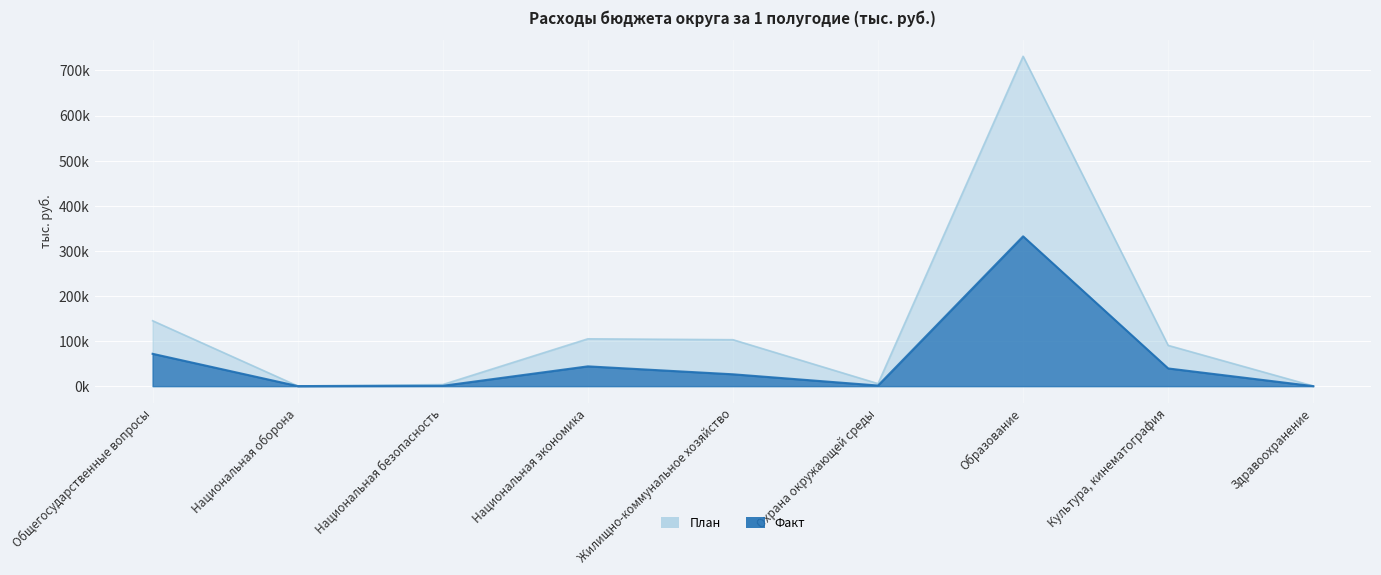

What is the average value of the Факт series?

57275.5